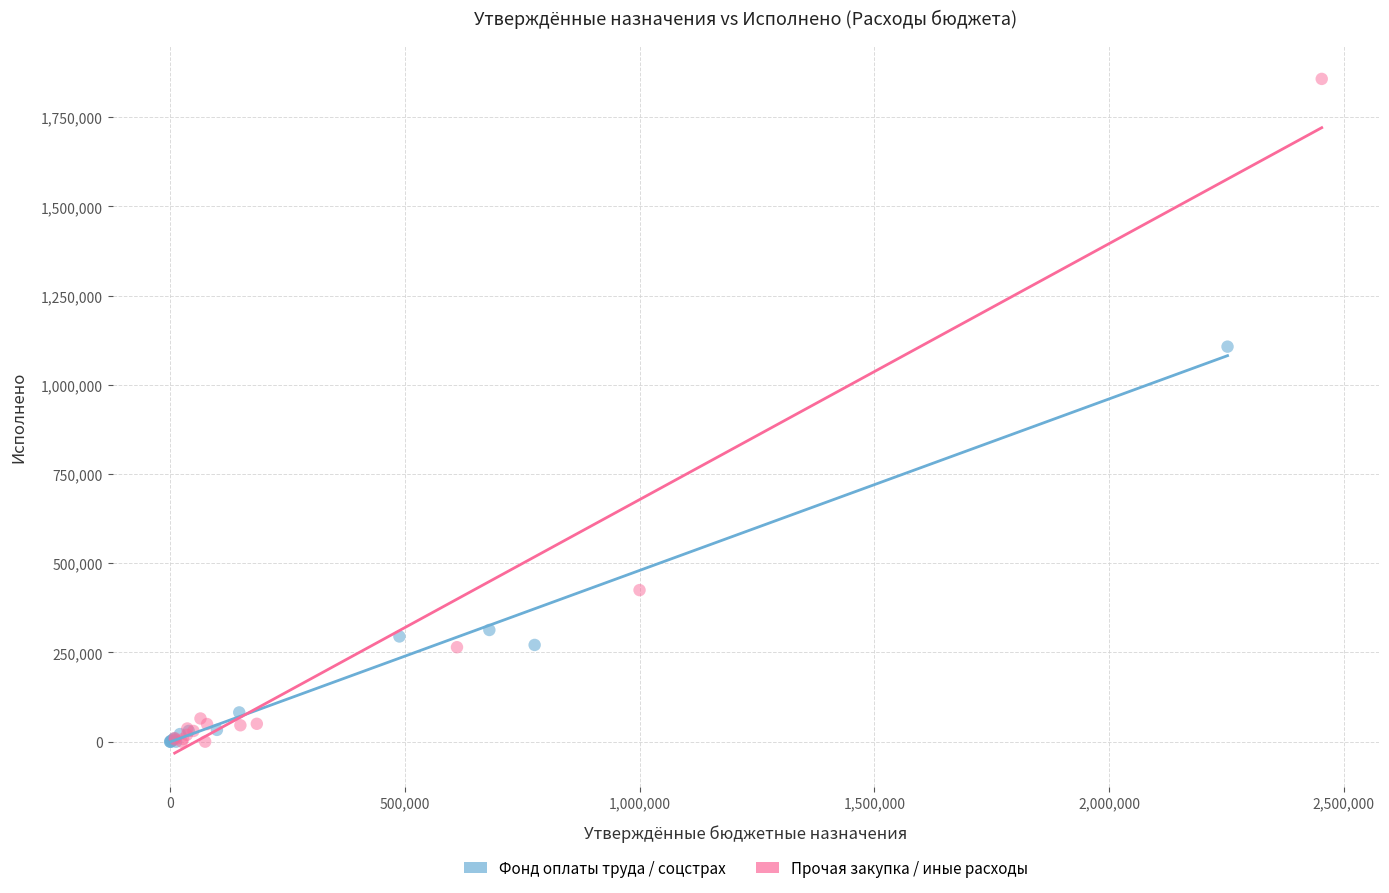

What are all the series names shown in the legend?

Фонд оплаты труда / соцстрах, Прочая закупка / иные расходы